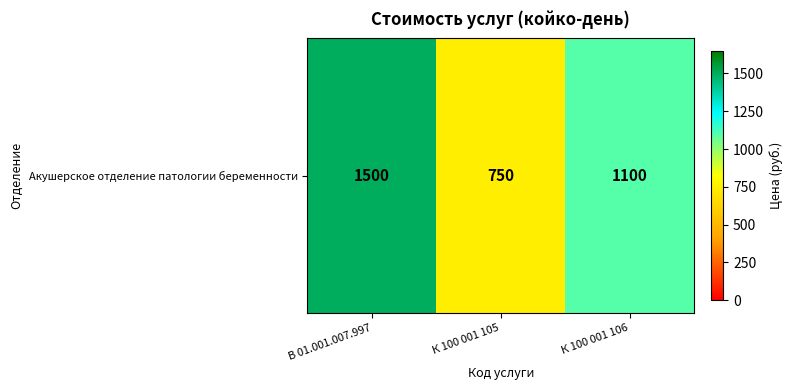

Reading left to right, transcribe all the data shown in this chart.

В 01.001.007.997=1500	К 100 001 105=750	К 100 001 106=1100